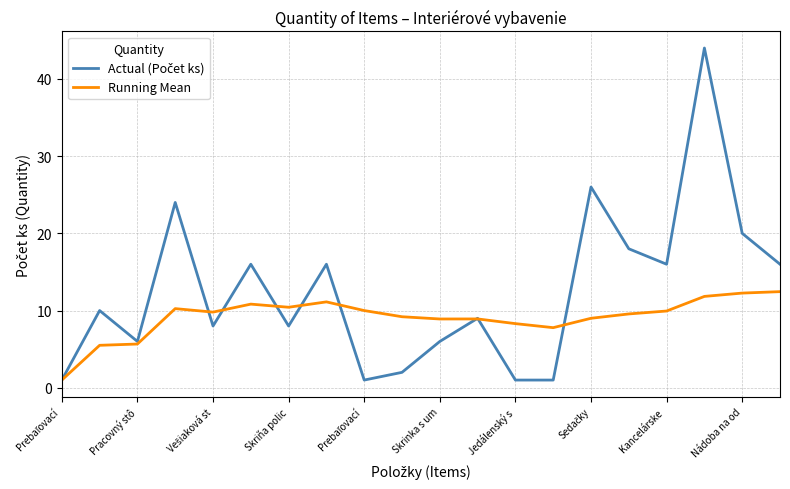

What is the greatest value displayed?

44.0